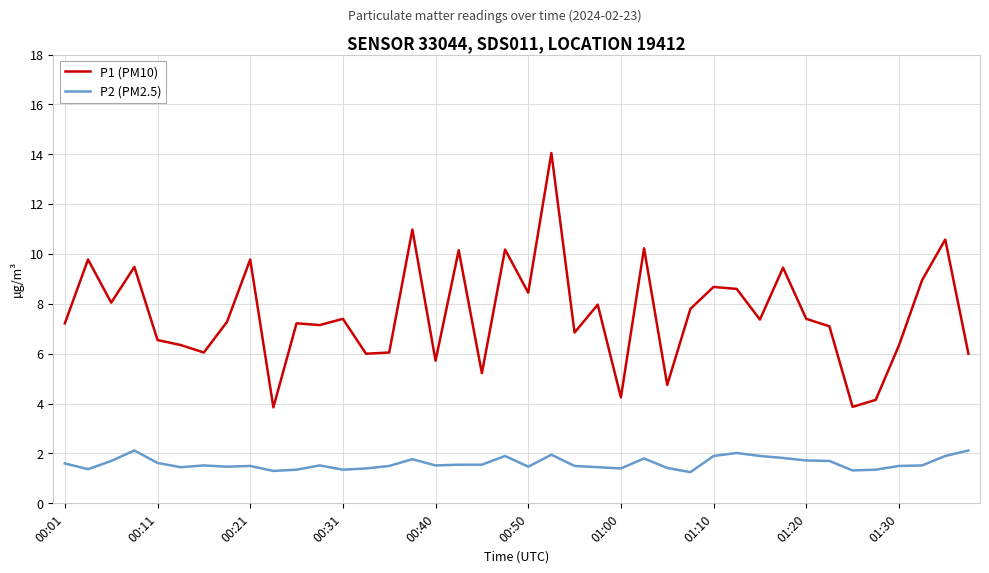

True or false: P1 (PM10) and P2 (PM2.5) intersect in this chart.

False